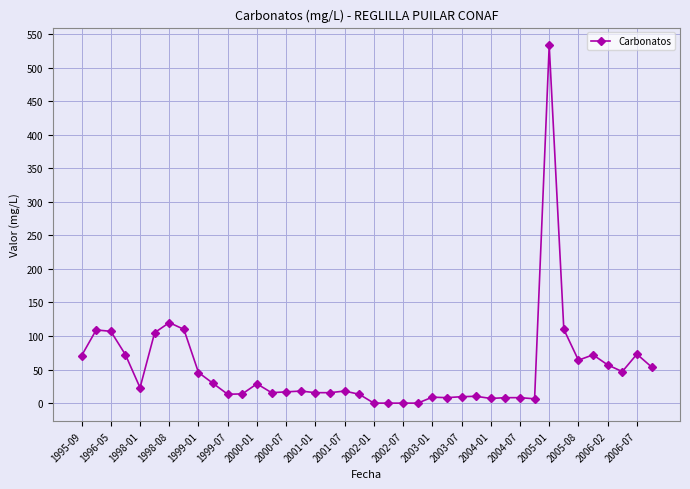

What is the difference between the maximum and second lowest values?

533.0